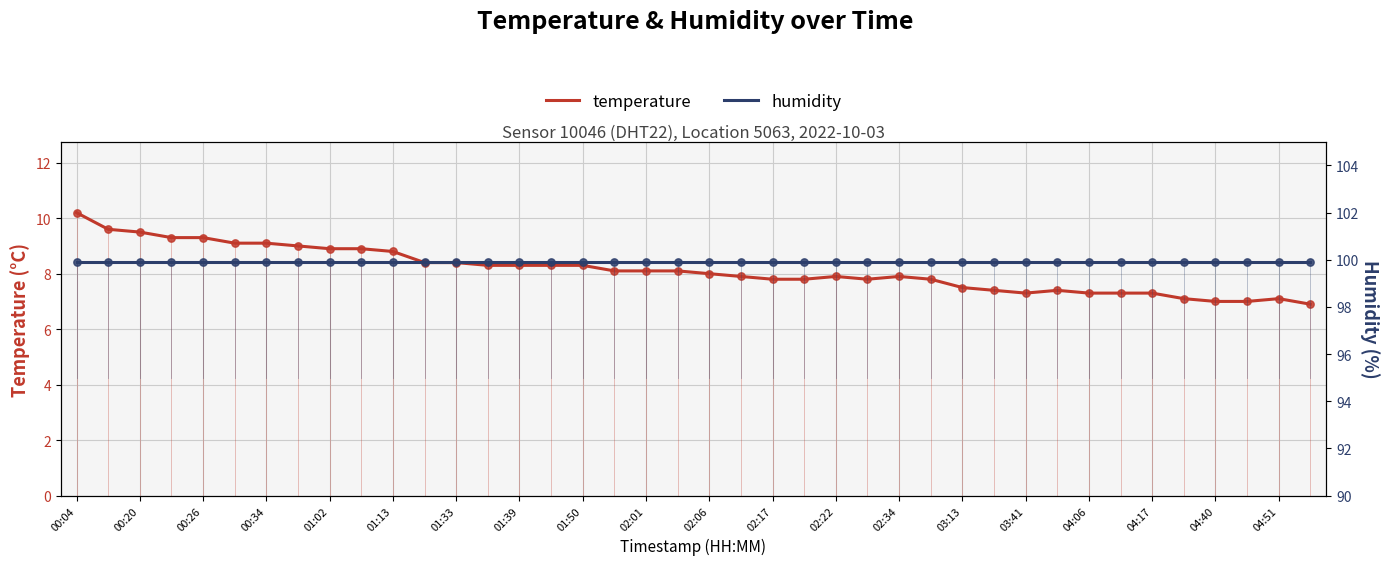

What is the total value across all series at 33?

107.2